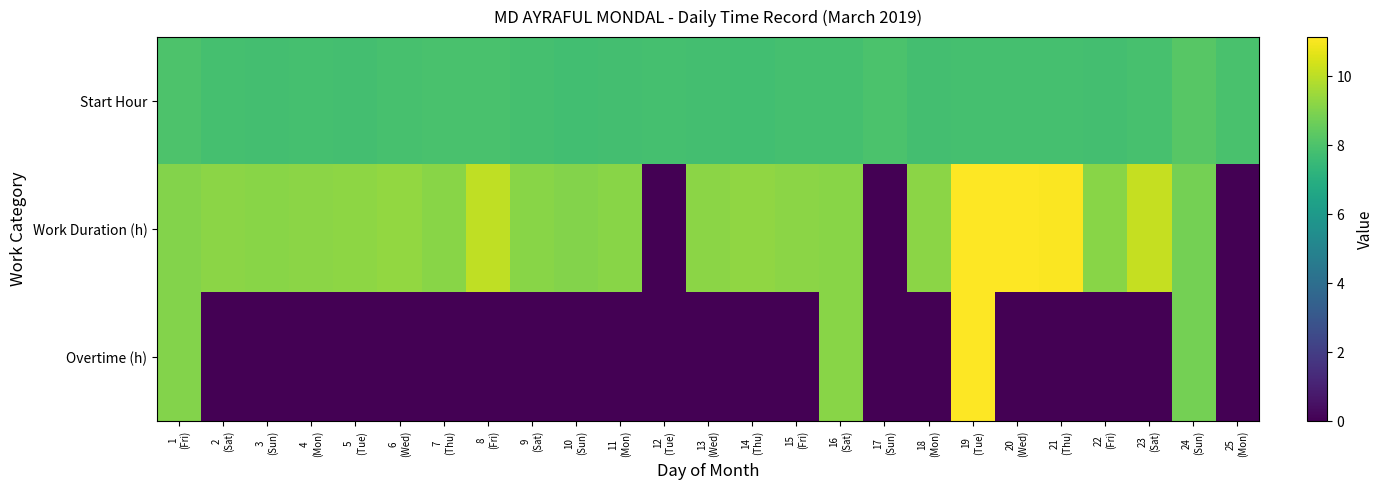

Which has a higher value, 7
(Thu) or 2
(Sat)?

7
(Thu)